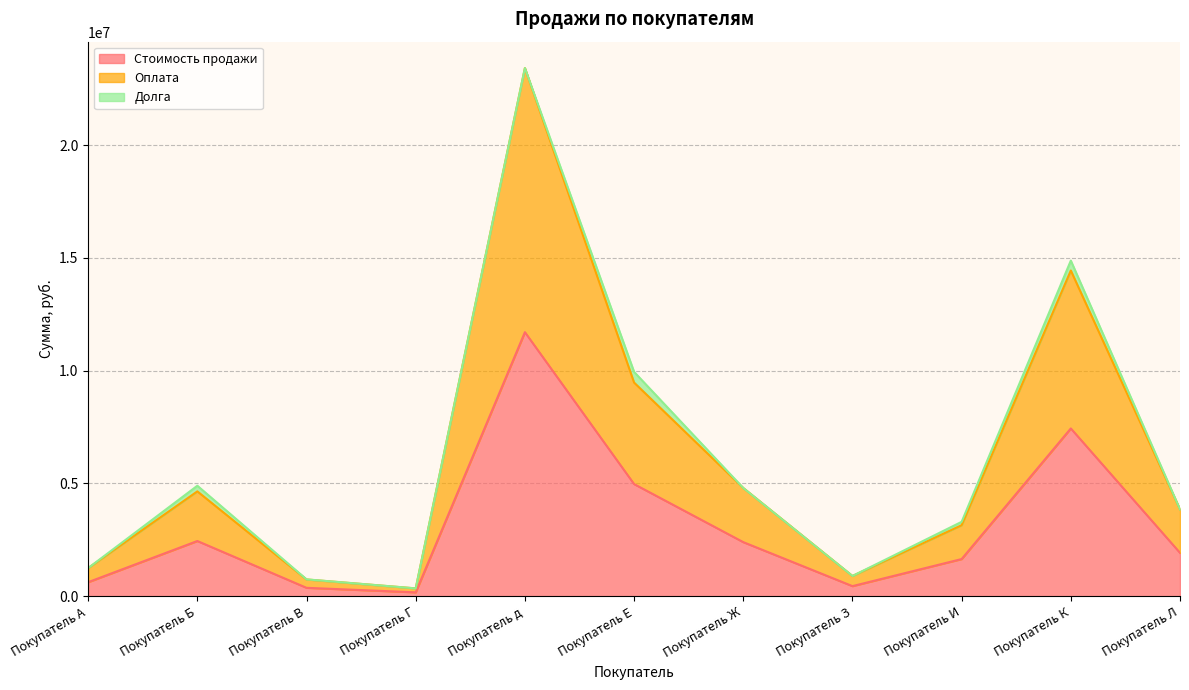

The value of Стоимость продажи at Покупатель Г is 305088. True or false?

False